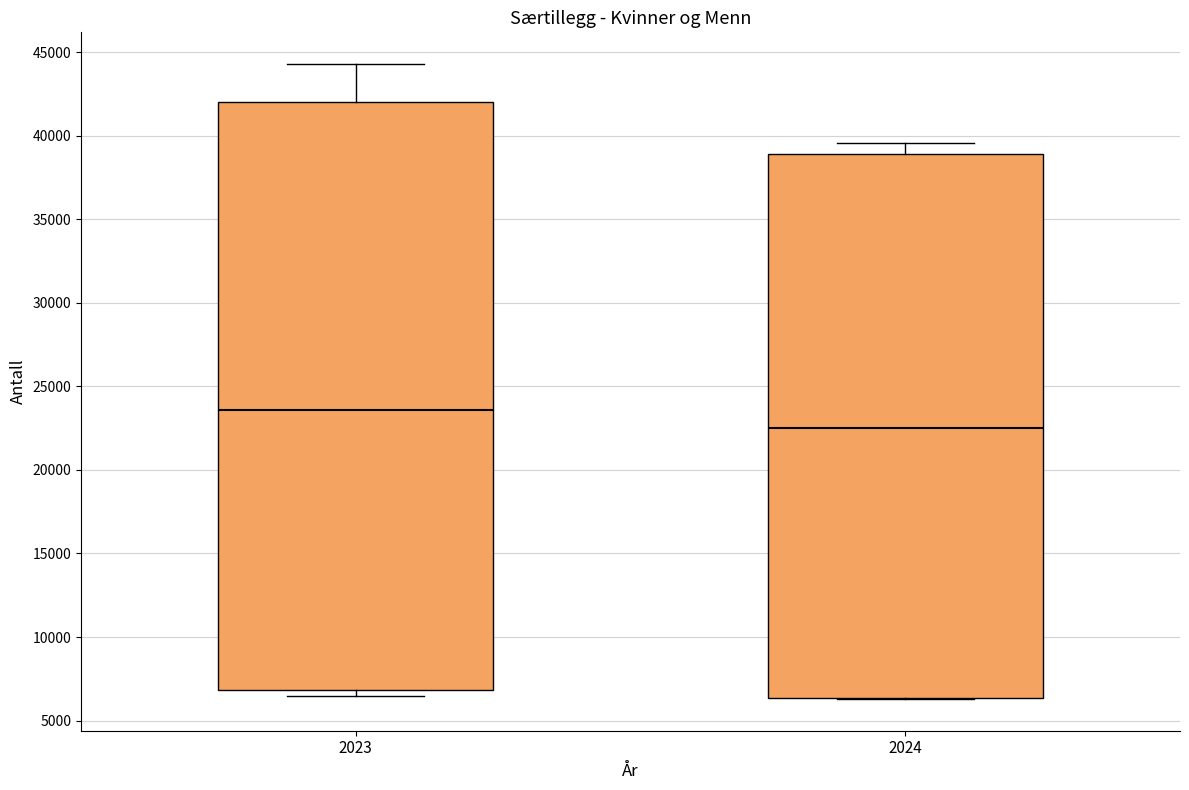

Reading left to right, transcribe this box plot: for each box, give where its median line is, the range the box spans, and where its two whiskers end, as read against the y-axis. The values are not printed on the chart, so give them approximately, as read against the axis.

2023: median 23500, box 7000 to 42000, whiskers 6500 to 44500
2024: median 22500, box 6500 to 39000, whiskers 6500 to 39500